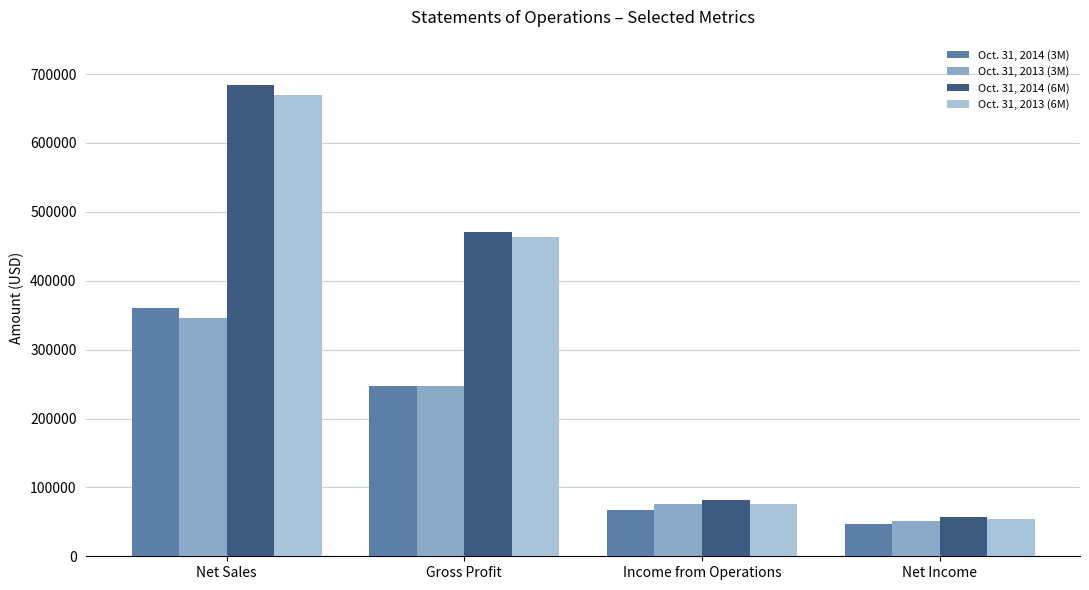

Is the value of Oct. 31, 2013 (3M) at Income from Operations greater than the value of Oct. 31, 2013 (6M) at Net Income?

Yes